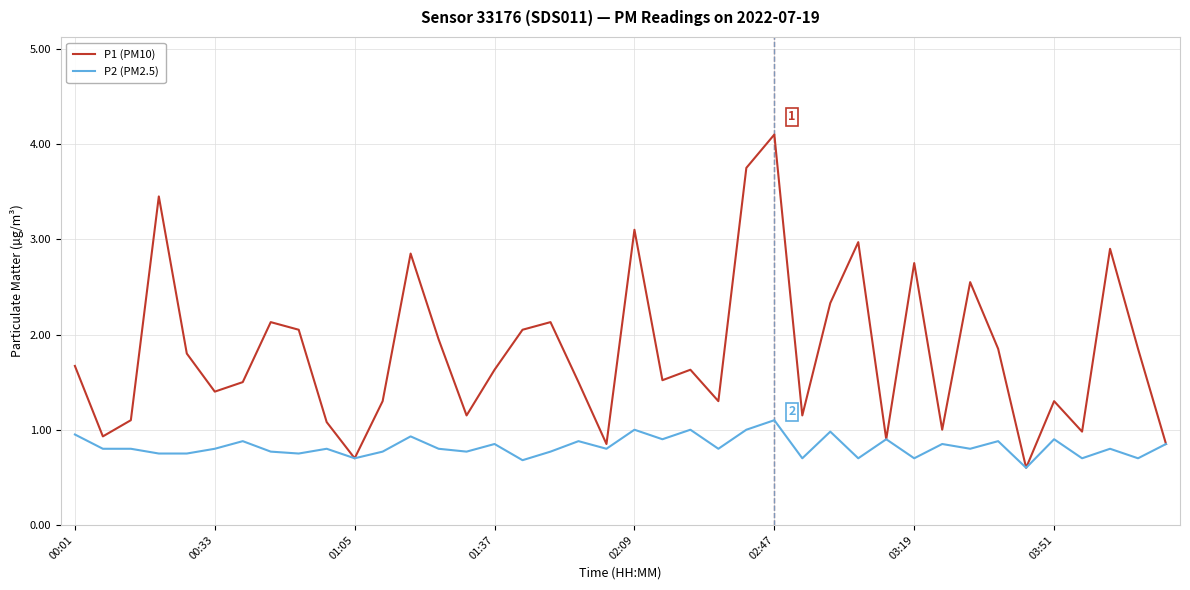

Rank the series by their maximum value, from highest to lowest.

P1 (PM10), P2 (PM2.5)